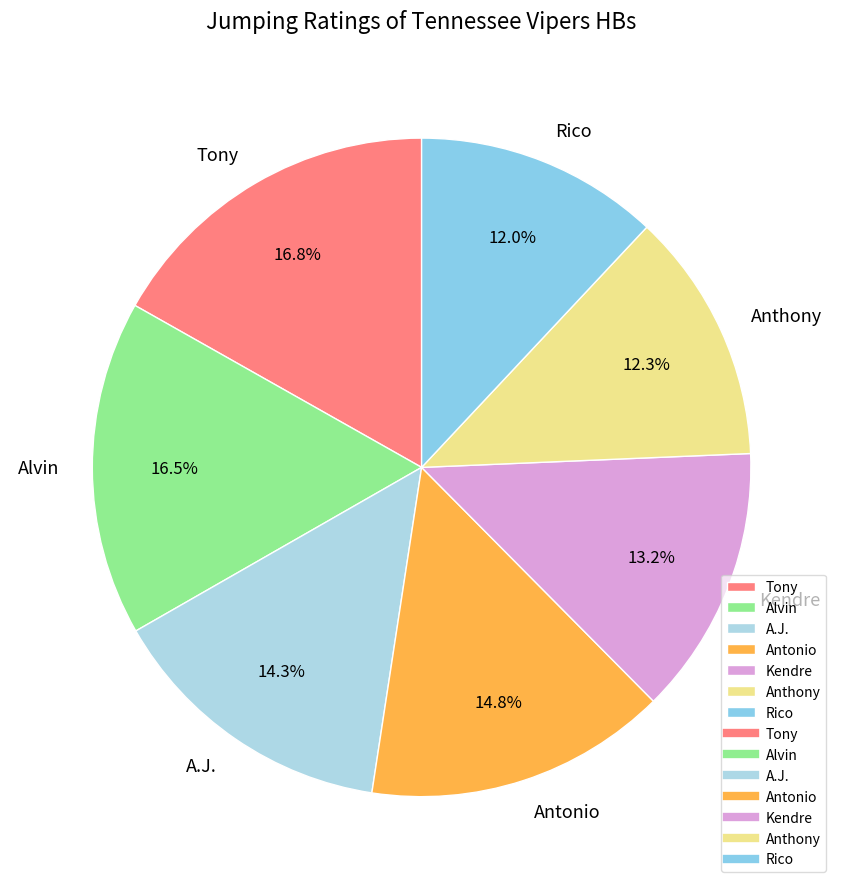

What percentage is the A.J. slice, to the nearest percent?

14%